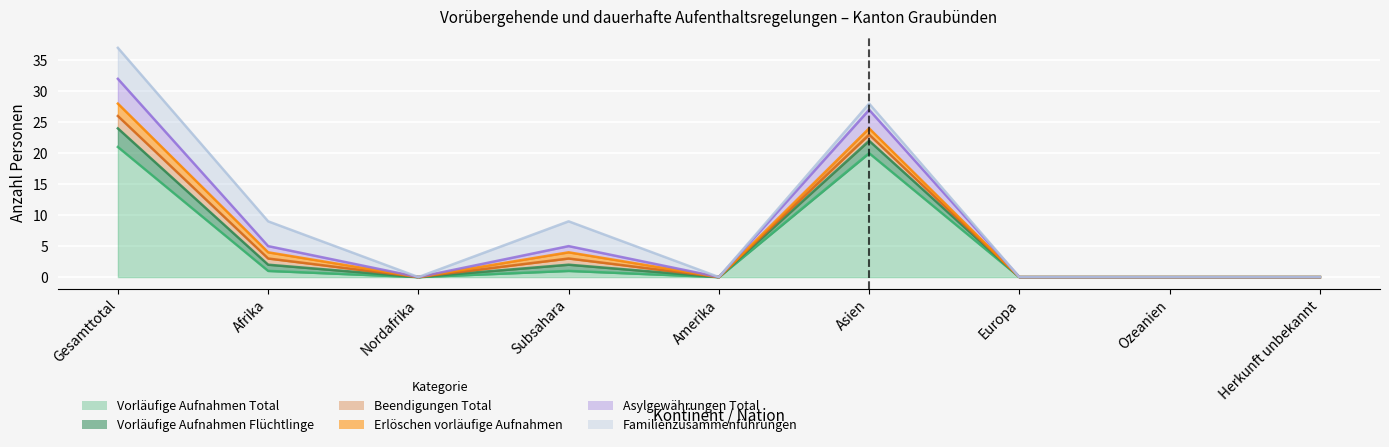

The Vorläufige Aufnahmen Total series shows 0 at Subsahara. True or false?

False